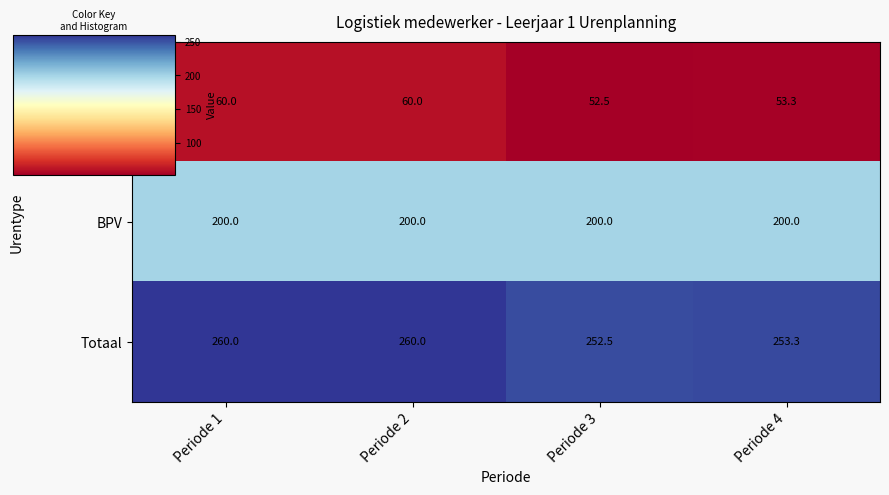

The BPV series shows 200.0 at Periode 2. True or false?

True